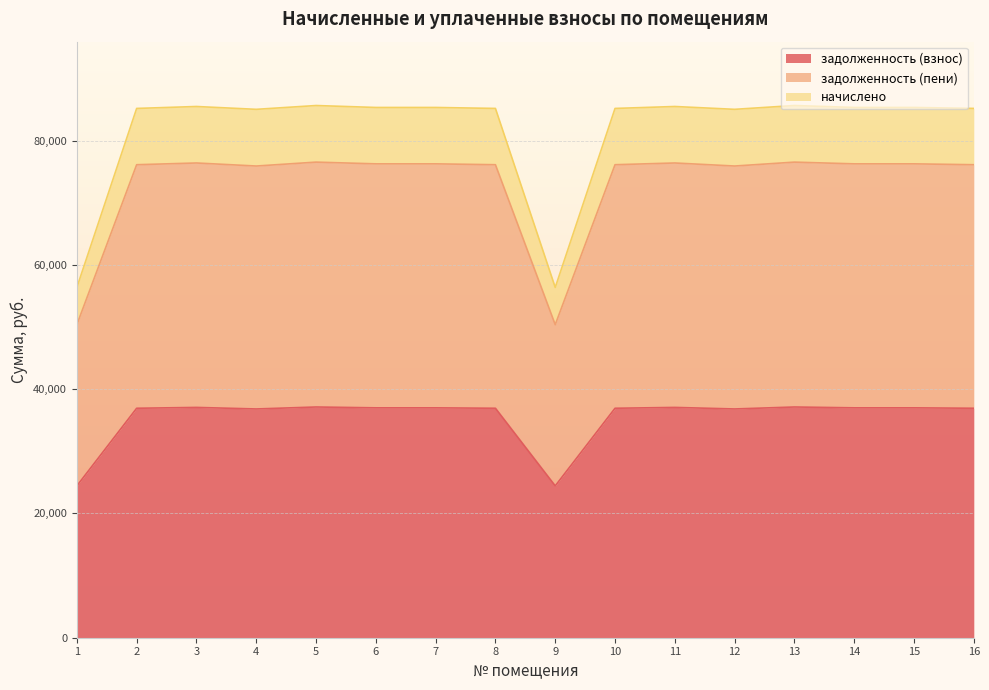

What is the highest value of the задолженность (пени) series?

76537.0